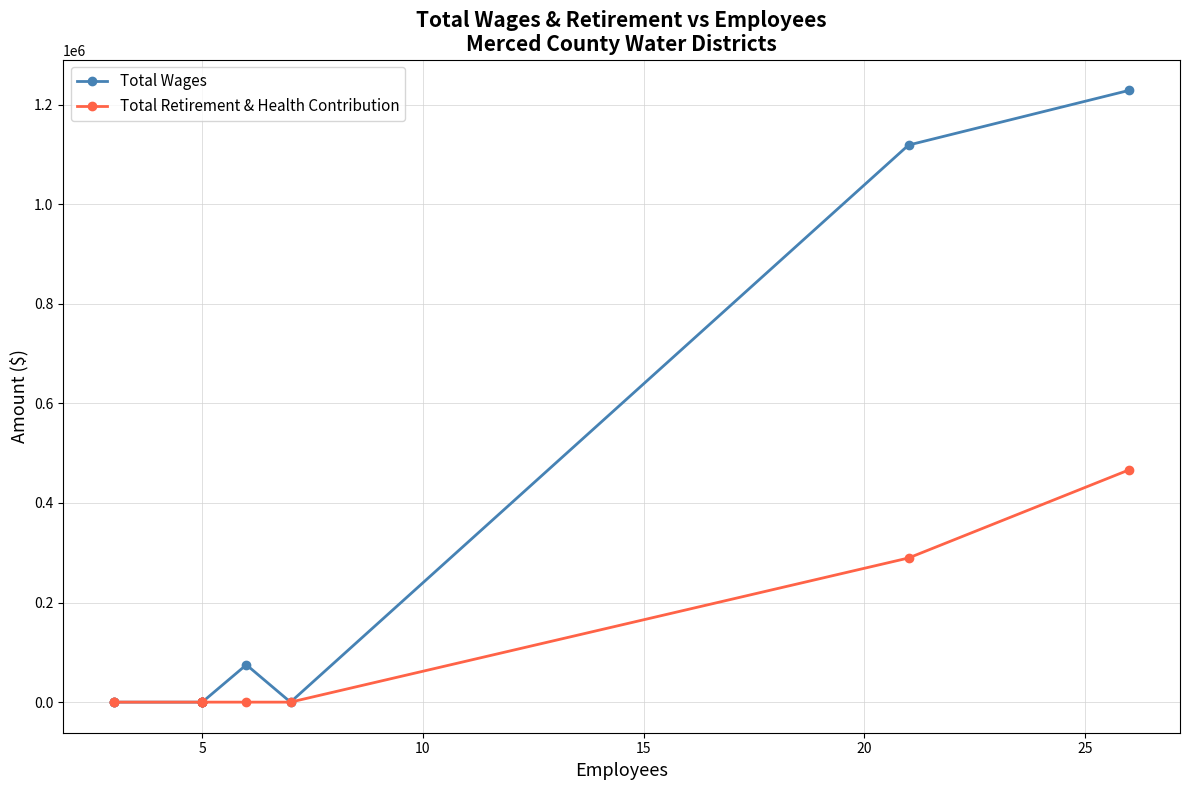

What is the difference between the maximum and second lowest values in the Total Wages series?

1228835